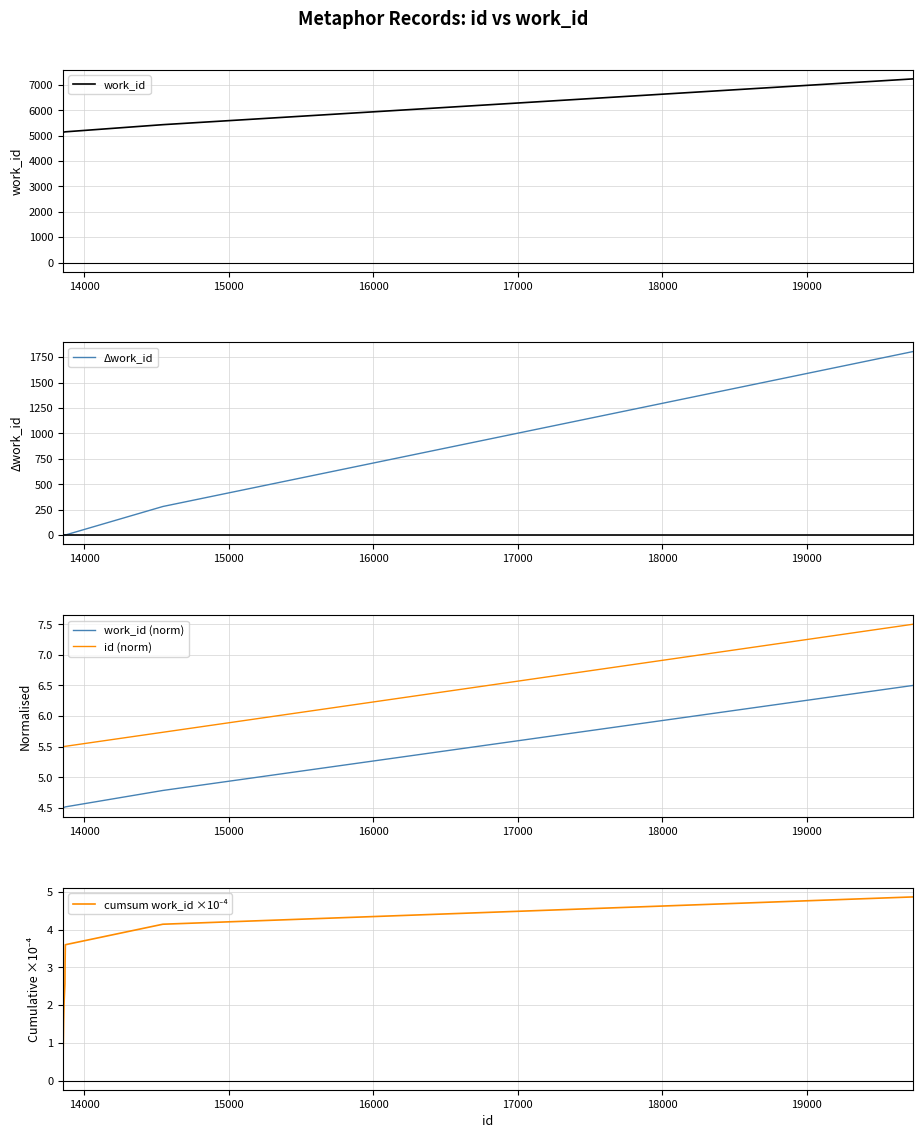

How many lines are shown in the chart?

5